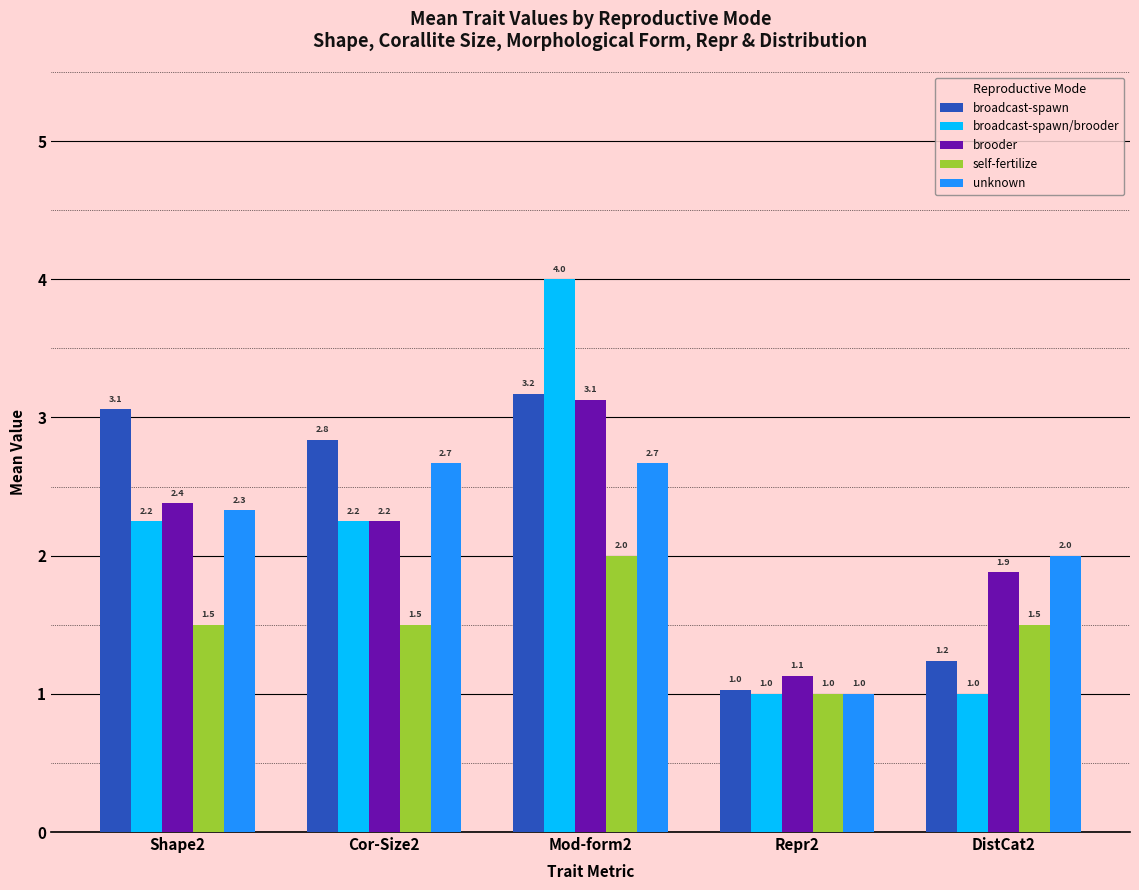

Are the bars grouped side by side (vs. stacked)?

Yes